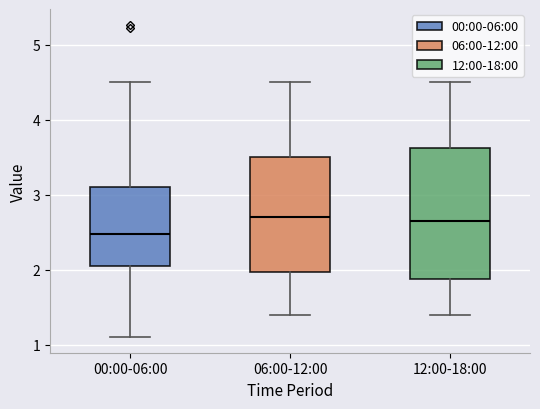

Reading left to right, read every box against the y-axis: the position of its median line, the range the box covers, and the ends of its whiskers. The values are not printed on the chart, so give them approximately, as read against the axis.

00:00-06:00: median 2.5, box 2.1 to 3.1, whiskers 1.1 to 4.5
06:00-12:00: median 2.7, box 2.0 to 3.5, whiskers 1.4 to 4.5
12:00-18:00: median 2.7, box 1.9 to 3.6, whiskers 1.4 to 4.5